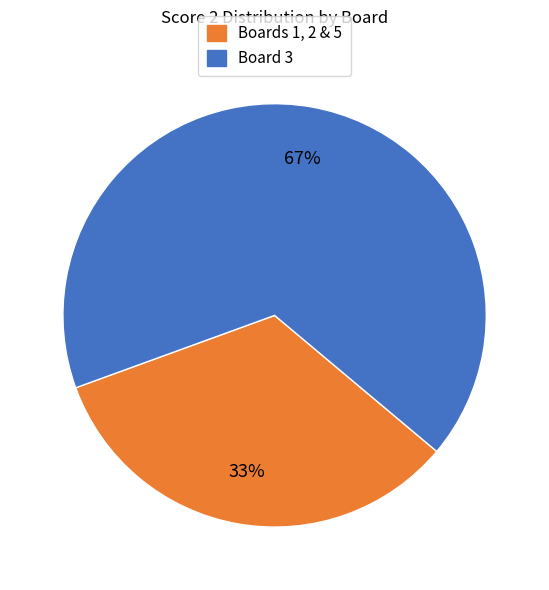

Is there a majority slice in this chart?

Yes